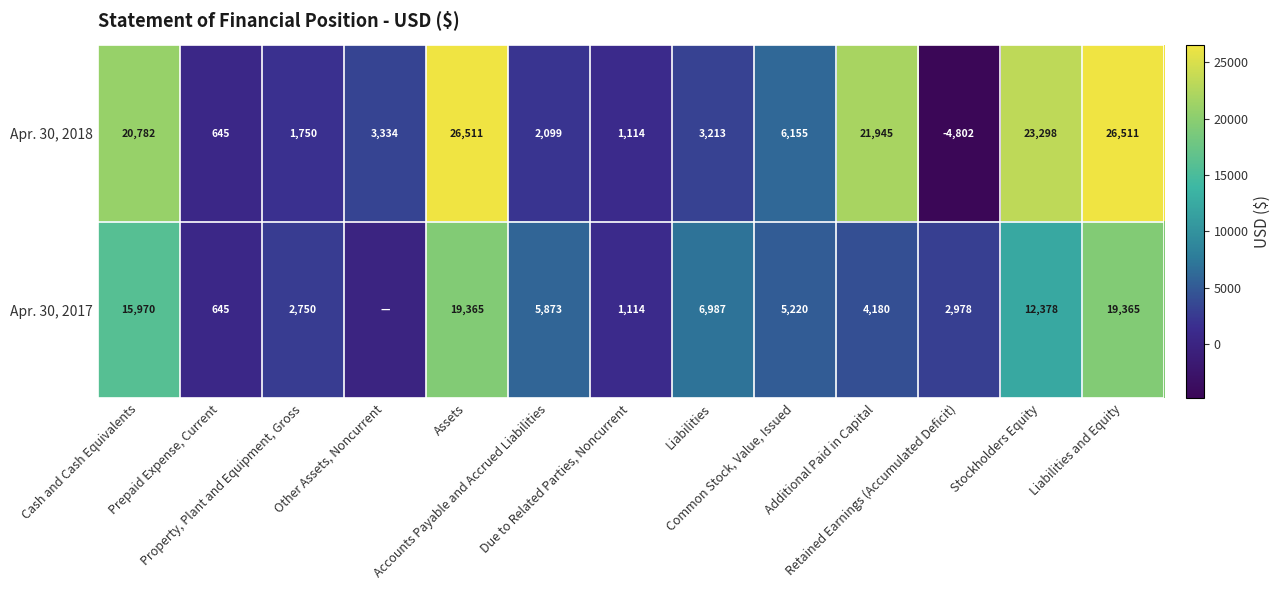

Is the value of Apr. 30, 2018 at Retained Earnings (Accumulated Deficit) greater than the value of Apr. 30, 2017 at Property, Plant and Equipment, Gross?

No